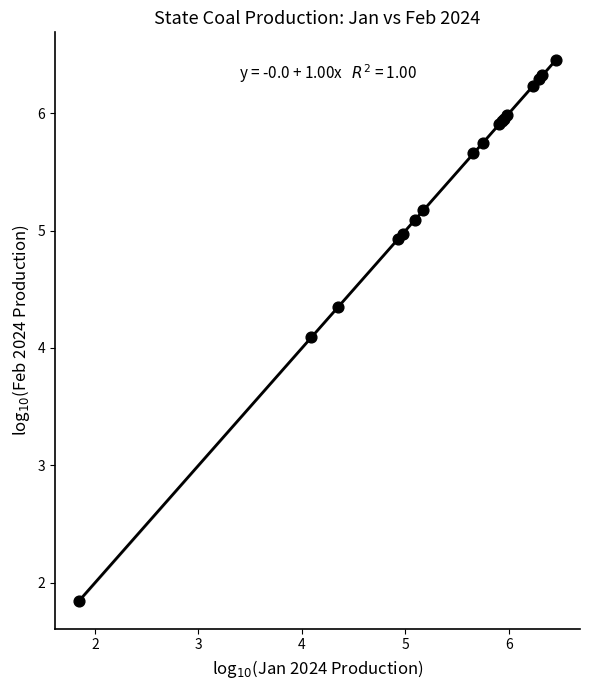

What Y value in the scatter plot is closest to 4?

4.1